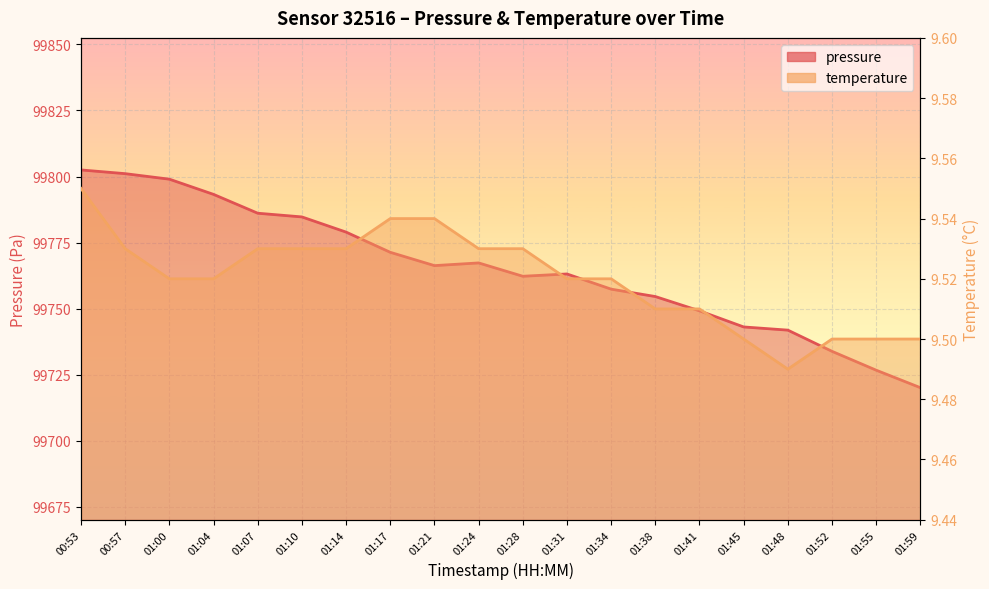

True or false: temperature has more than 2 points higher than both neighbors.

False